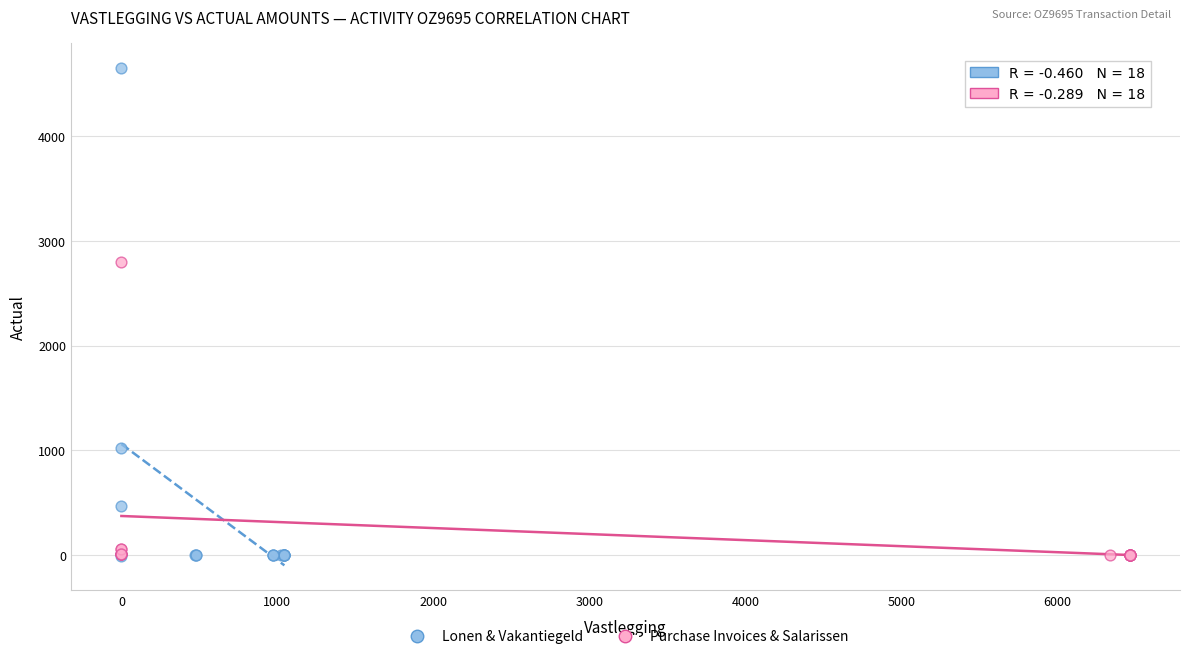

Which series has the widest spread of Y values?

Lonen & Vakantiegeld